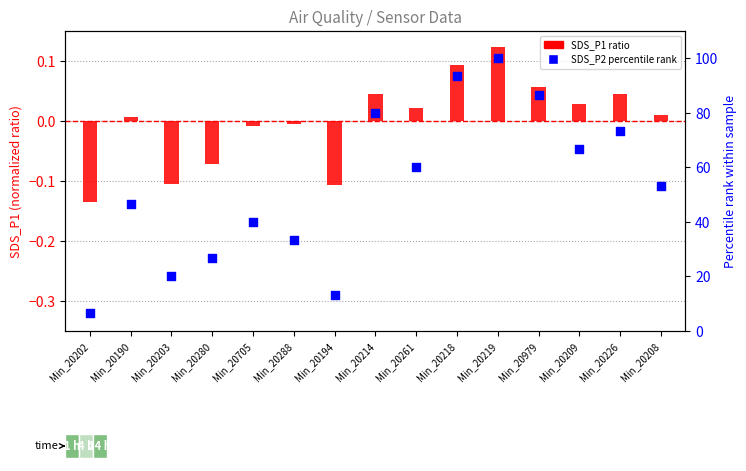

Is the value of SDS_P1 ratio at Min_20209 greater than the value of SDS_P2 percentile rank at Min_20202?

No